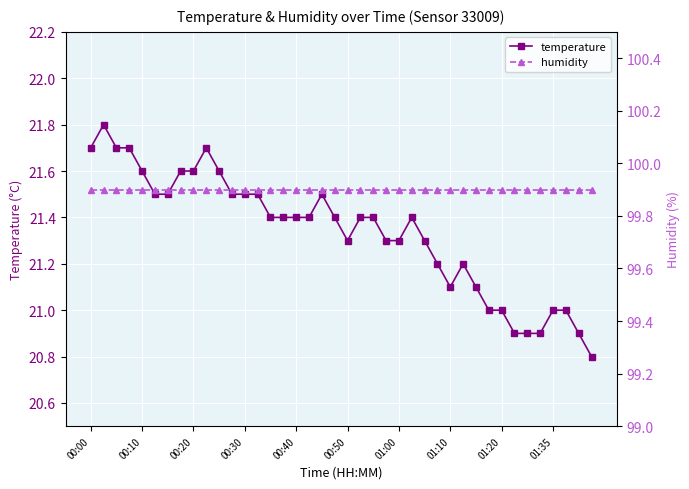

The value of humidity at 27 is 99.9. True or false?

True